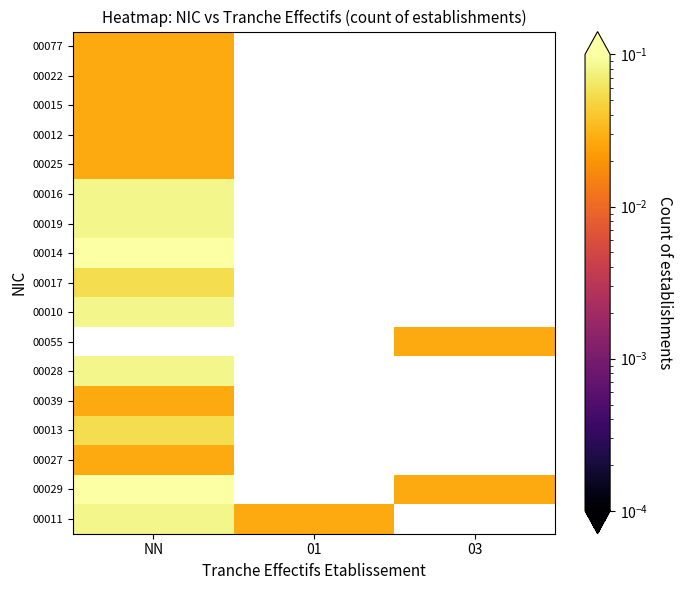

At how many categories does at least one series exceed 0?

3